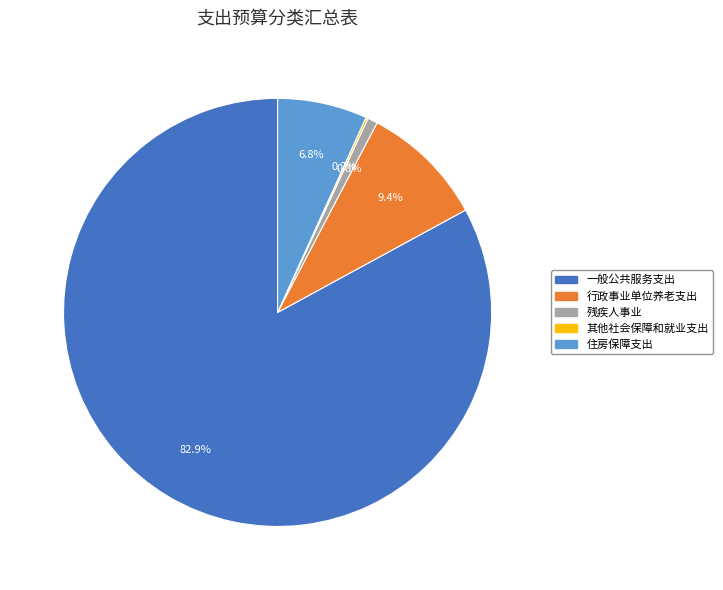

To the nearest percent, what portion does 行政事业单位养老支出 represent?

9%